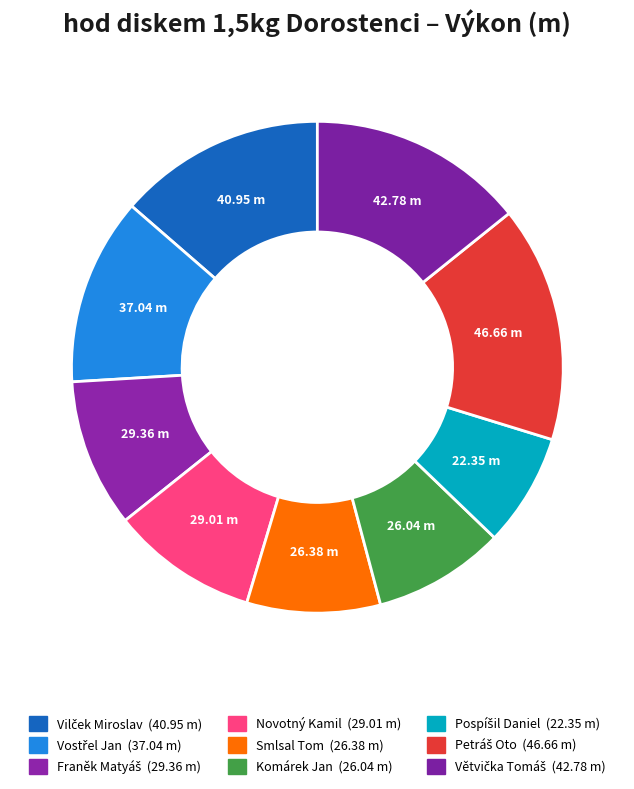

What is the total percentage of Smlsal Tom and Franěk Matyáš?

18.5%